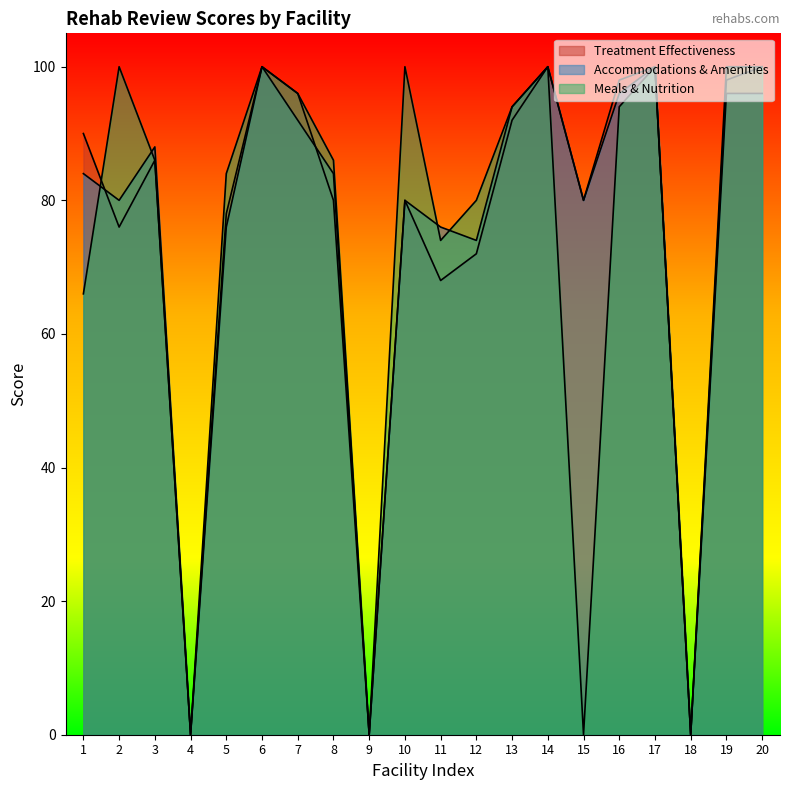

What is the difference between the review_meals_nutrition values at 7 and 18?

96